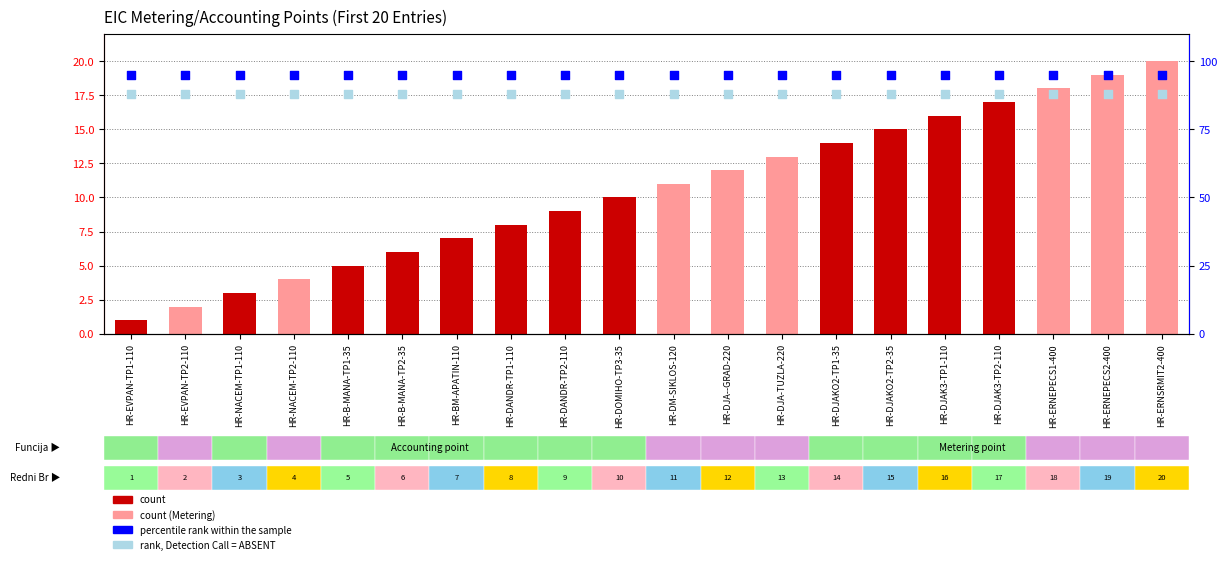

What are all the series names shown in the legend?

count, percentile rank within the sample, rank, Detection Call = ABSENT